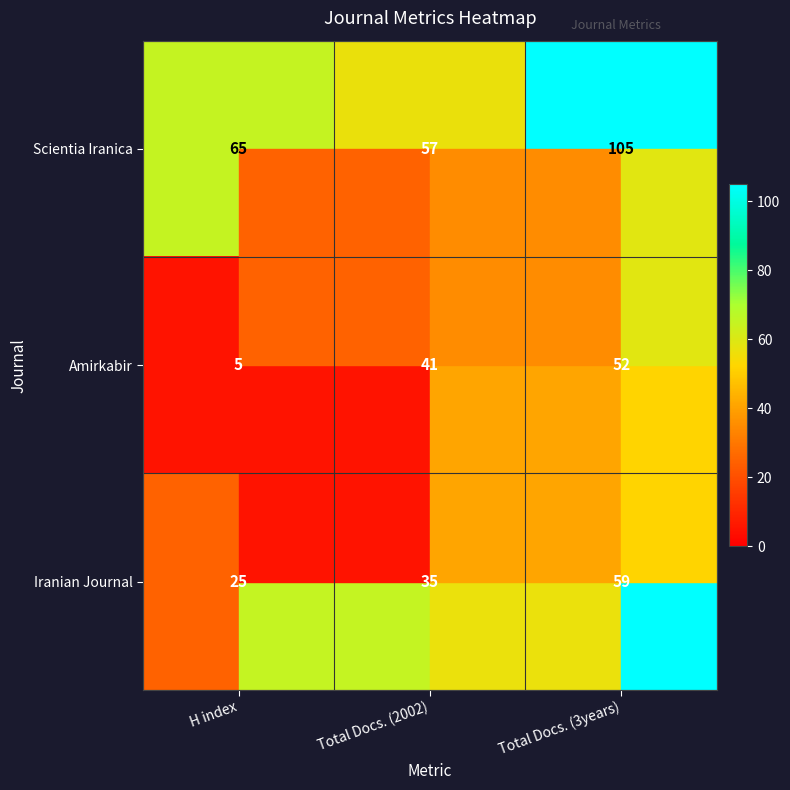

What is the maximum value for Scientia Iranica?

105